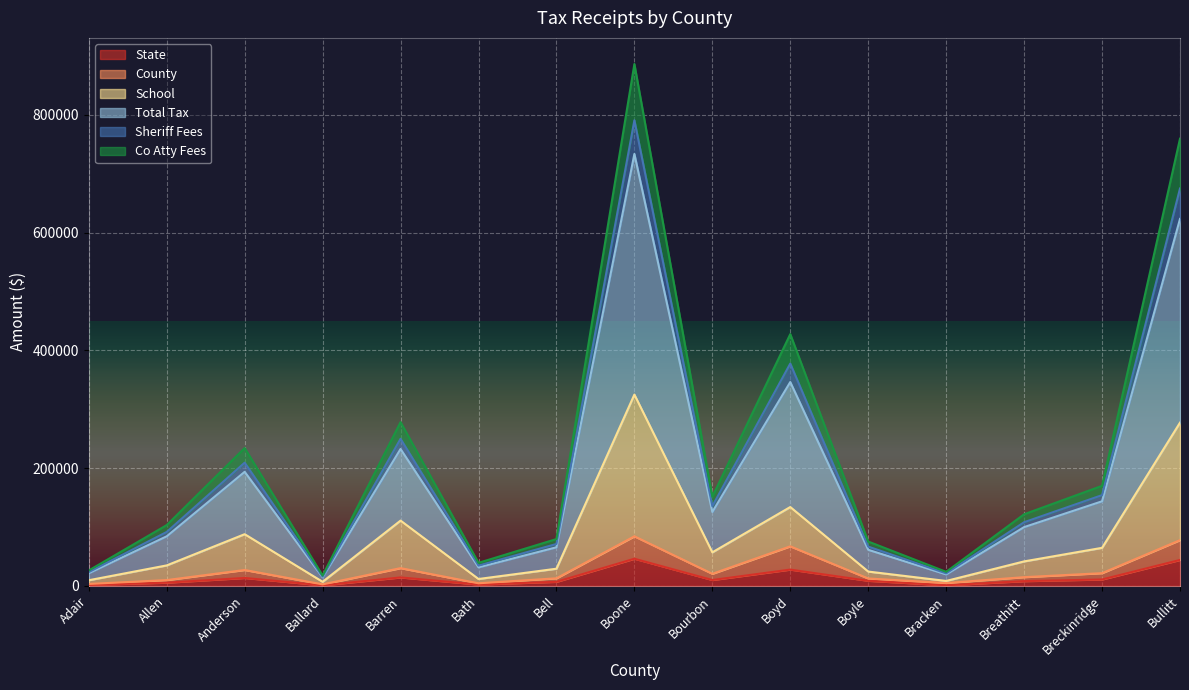

What is the sum of the School values at Bourbon and Bell?

86350.8